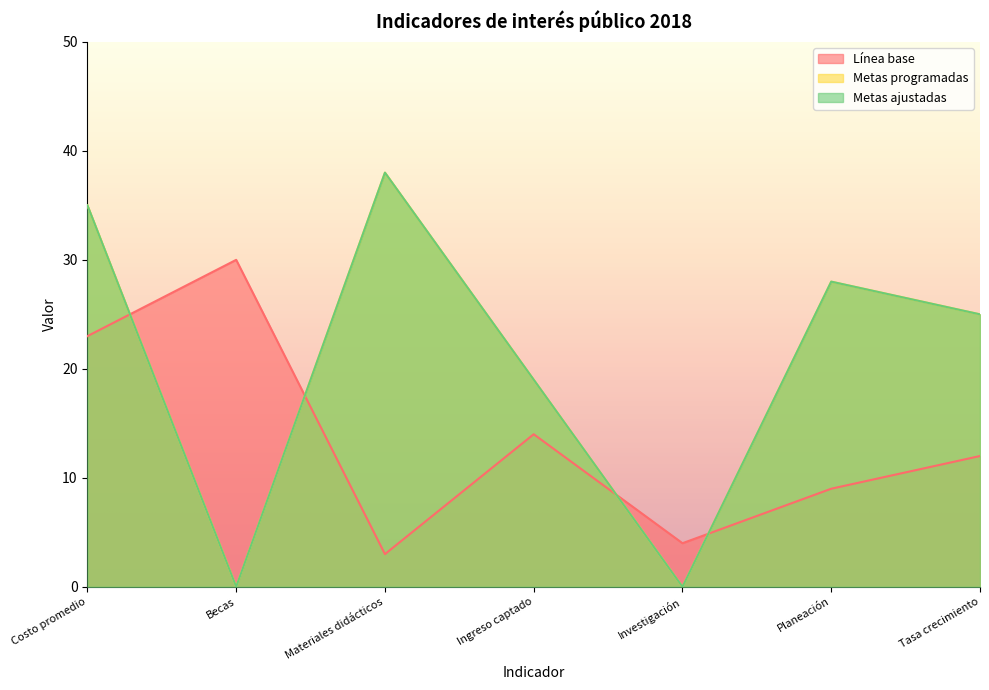

True or false: Metas programadas and Metas ajustadas cross at least once.

False